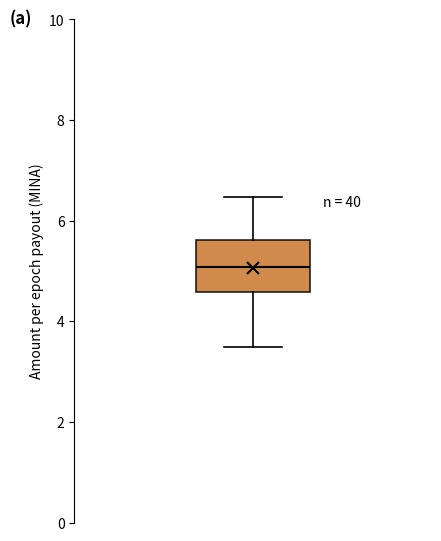

Where is the upper edge of the box on the y-axis? The values are not printed on the chart, so give them approximately, as read against the axis.

5.6